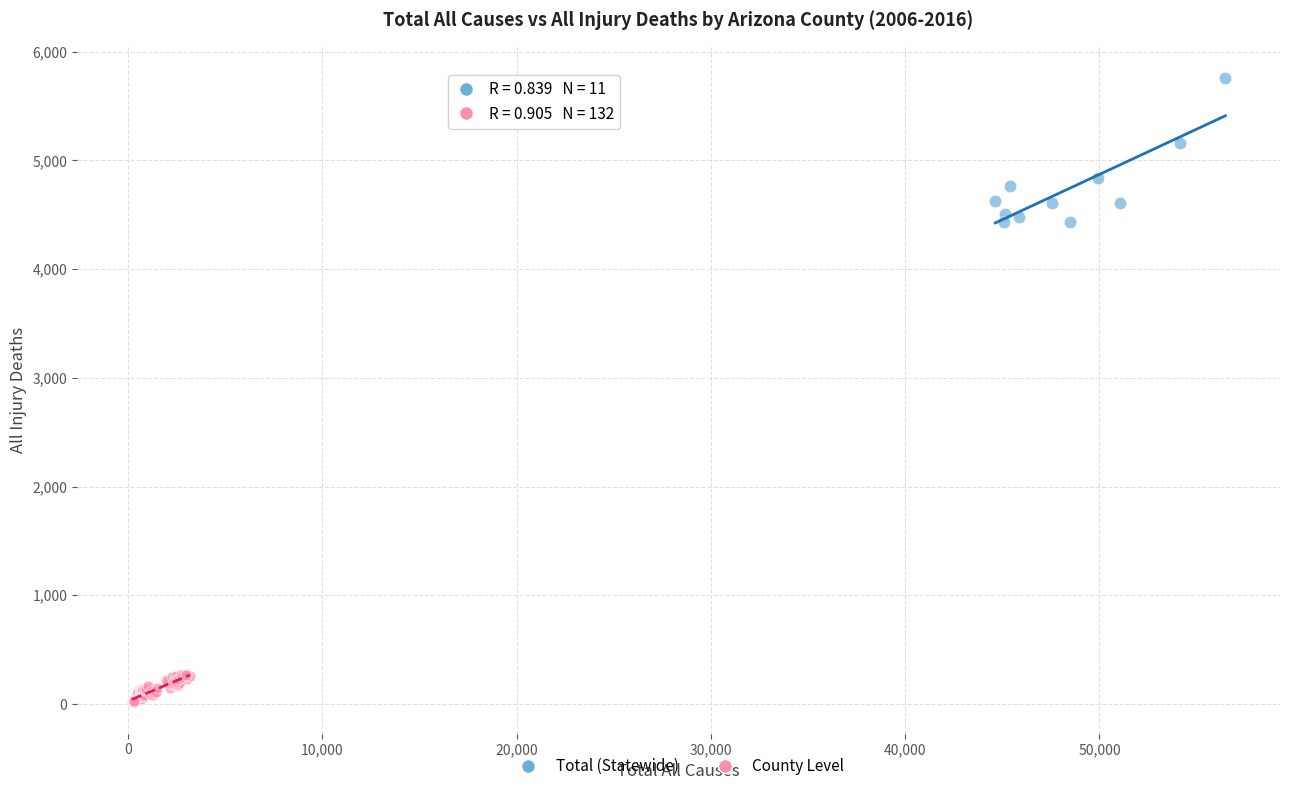

Which series has the widest spread of Y values?

Total (Statewide)